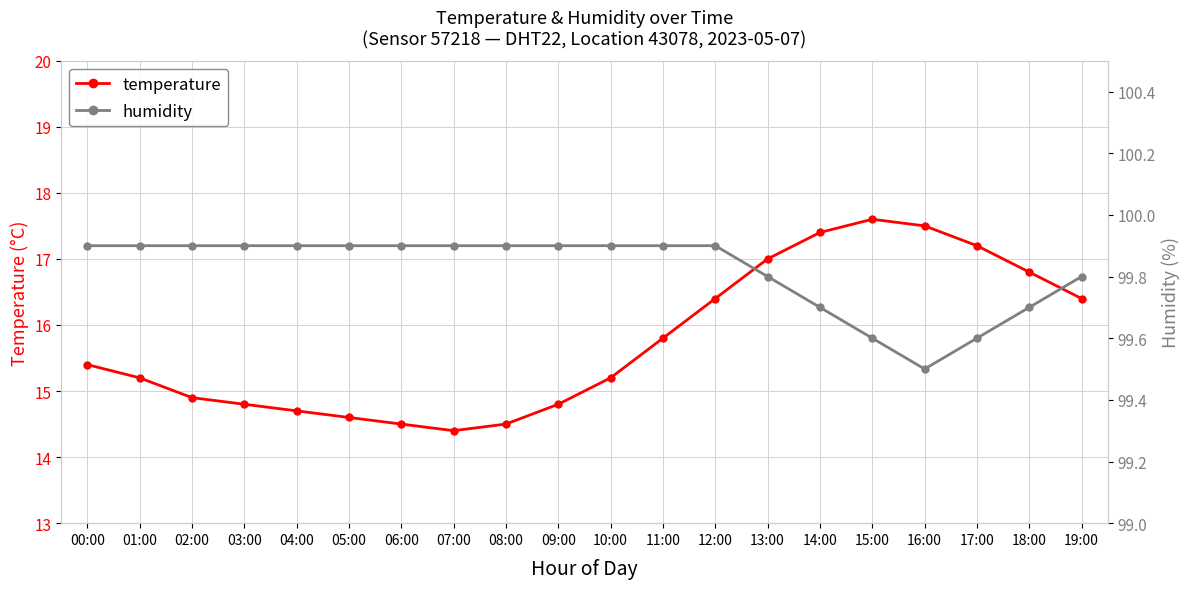

List the labels in order of temperature value, smallest first.

07:00, 06:00, 08:00, 05:00, 04:00, 03:00, 09:00, 02:00, 01:00, 10:00, 00:00, 11:00, 12:00, 19:00, 18:00, 13:00, 17:00, 14:00, 16:00, 15:00